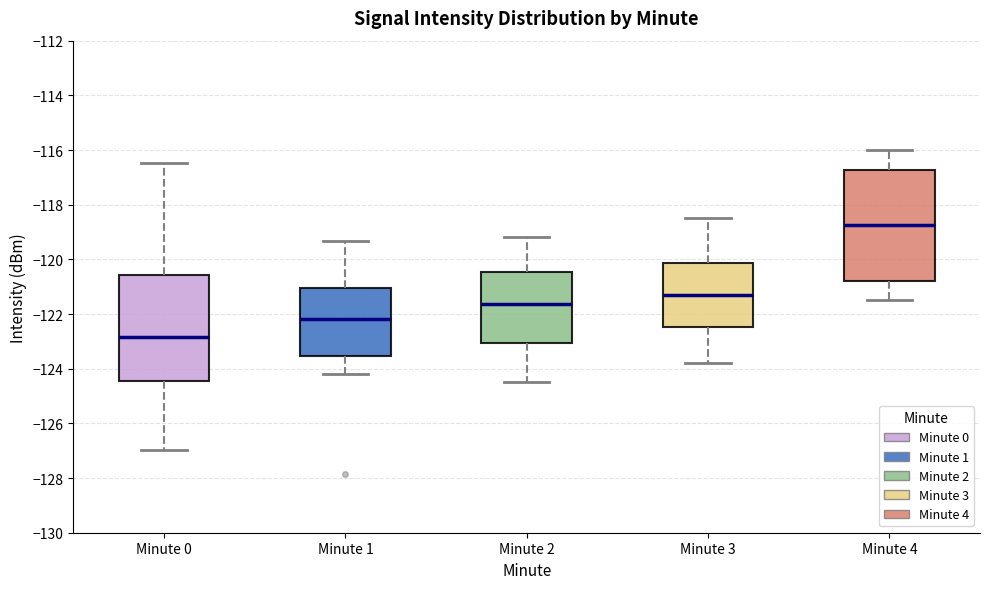

Reading left to right, read every box against the y-axis: the position of its median line, the range the box covers, and the ends of its whiskers. The values are not printed on the chart, so give them approximately, as read against the axis.

Minute 0: median -122.8, box -124.4 to -120.6, whiskers -127.0 to -116.4
Minute 1: median -122.2, box -123.6 to -121.0, whiskers -124.2 to -119.4
Minute 2: median -121.6, box -123.0 to -120.4, whiskers -124.4 to -119.2
Minute 3: median -121.2, box -122.4 to -120.2, whiskers -123.8 to -118.4
Minute 4: median -118.8, box -120.8 to -116.8, whiskers -121.4 to -116.0